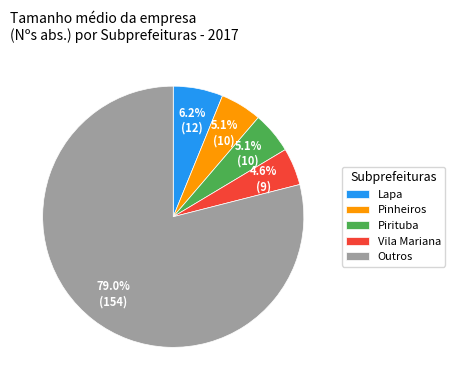

To the nearest percent, what is the average slice percentage?

20%